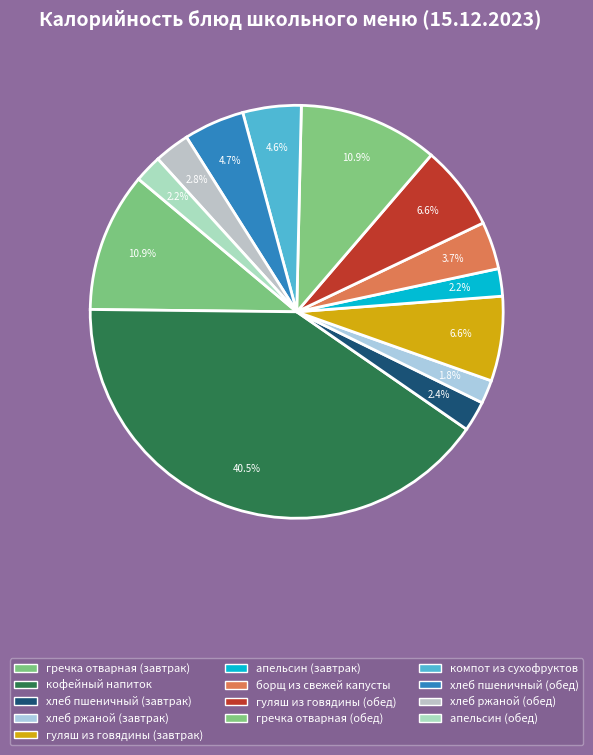

To the nearest percent, what is the combined percentage of гречка отварная (завтрак) and борщ из свежей капусты?

15%